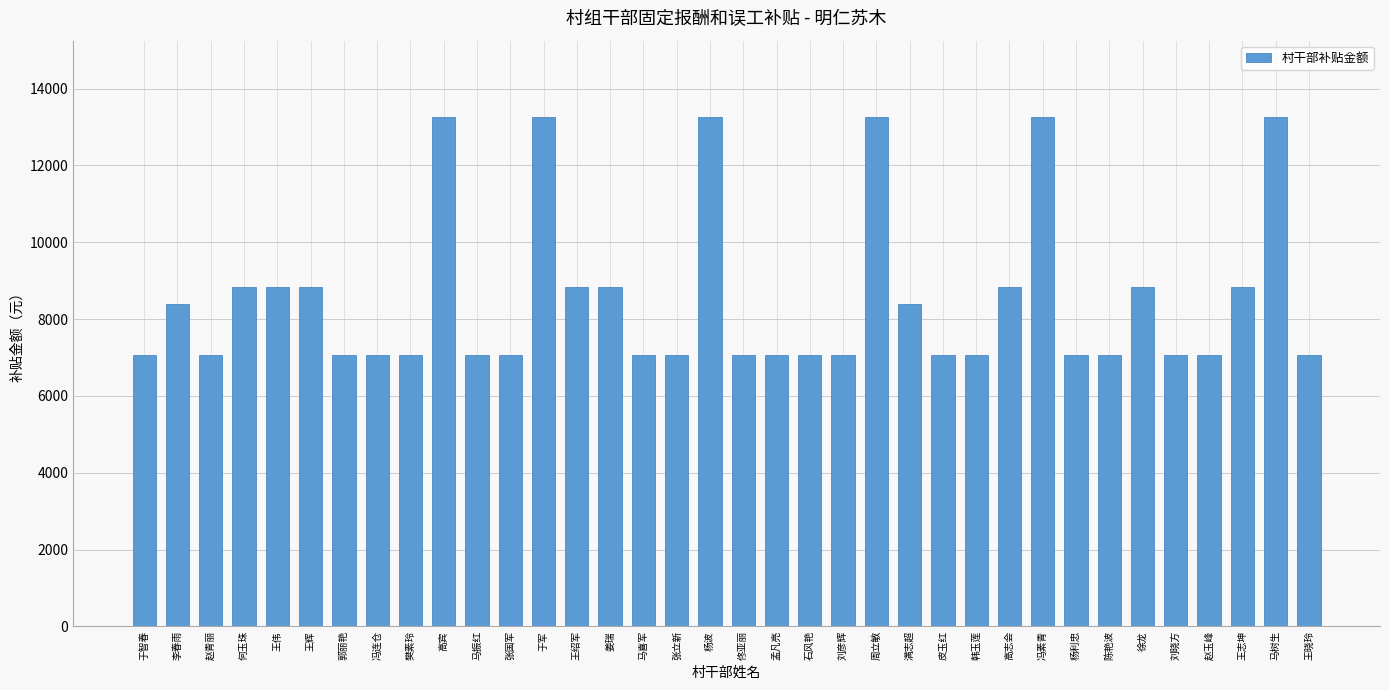

What is the value of the 6th bar from the left?

8838.5